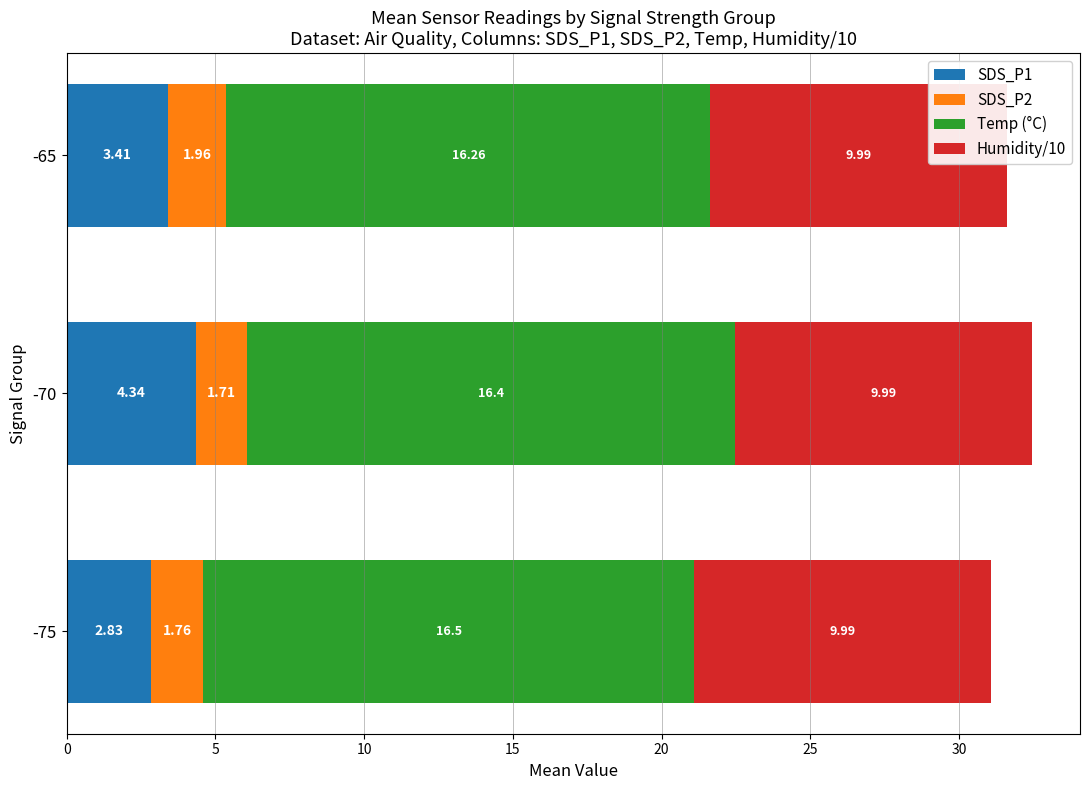

What is the minimum value for SDS_P1?

2.8